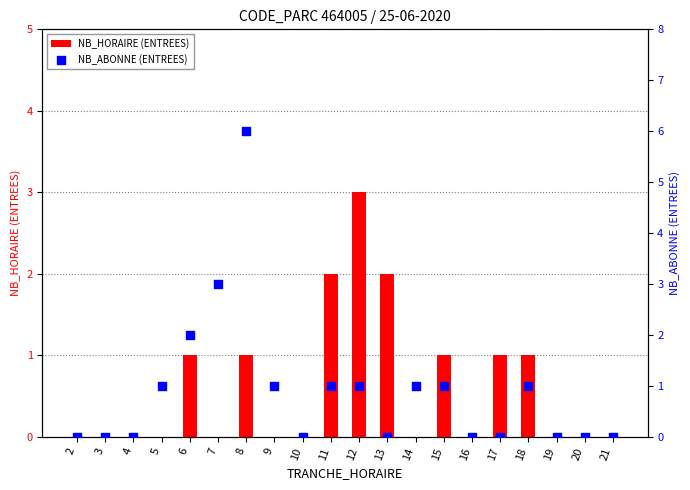

Which series contains the lowest Y value?

NB_HORAIRE (ENTREES)